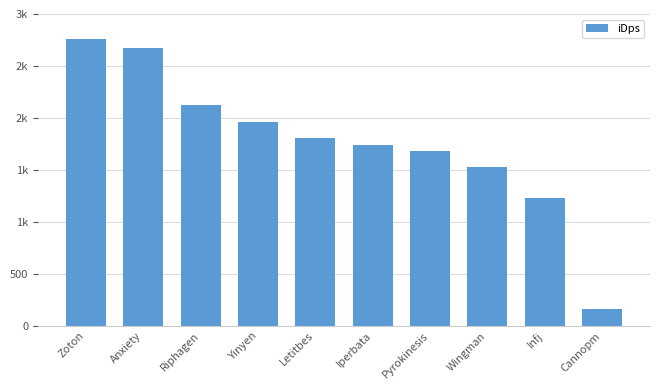

What is the minimum value shown in the chart?

158.8